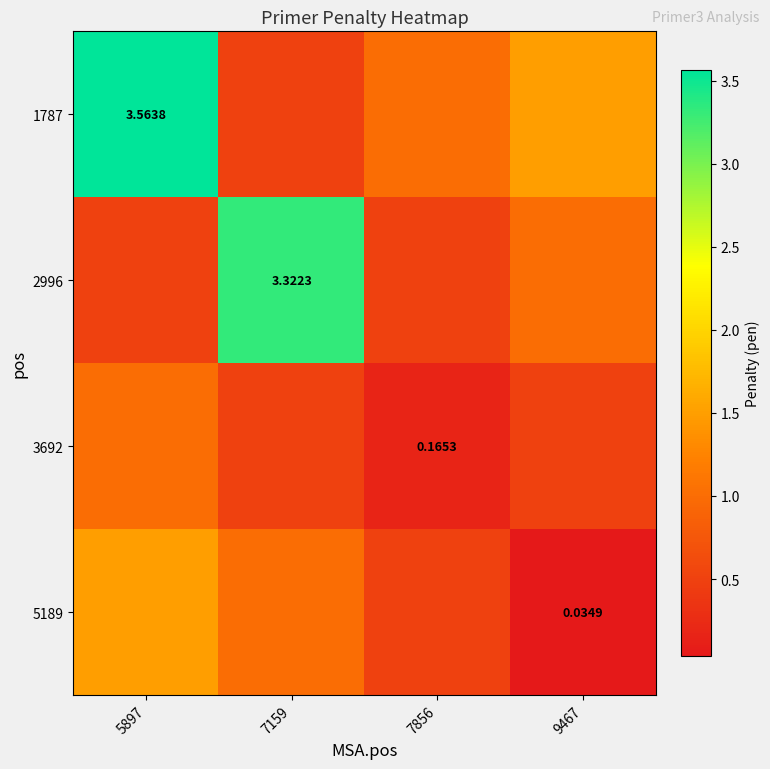

Which series changed the most between 5897 and 9467?

1787